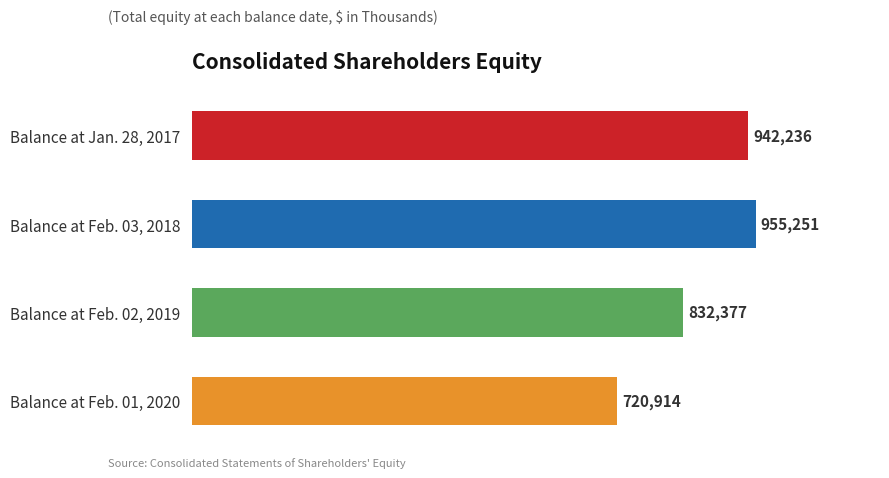

Are the bars horizontal?

Yes